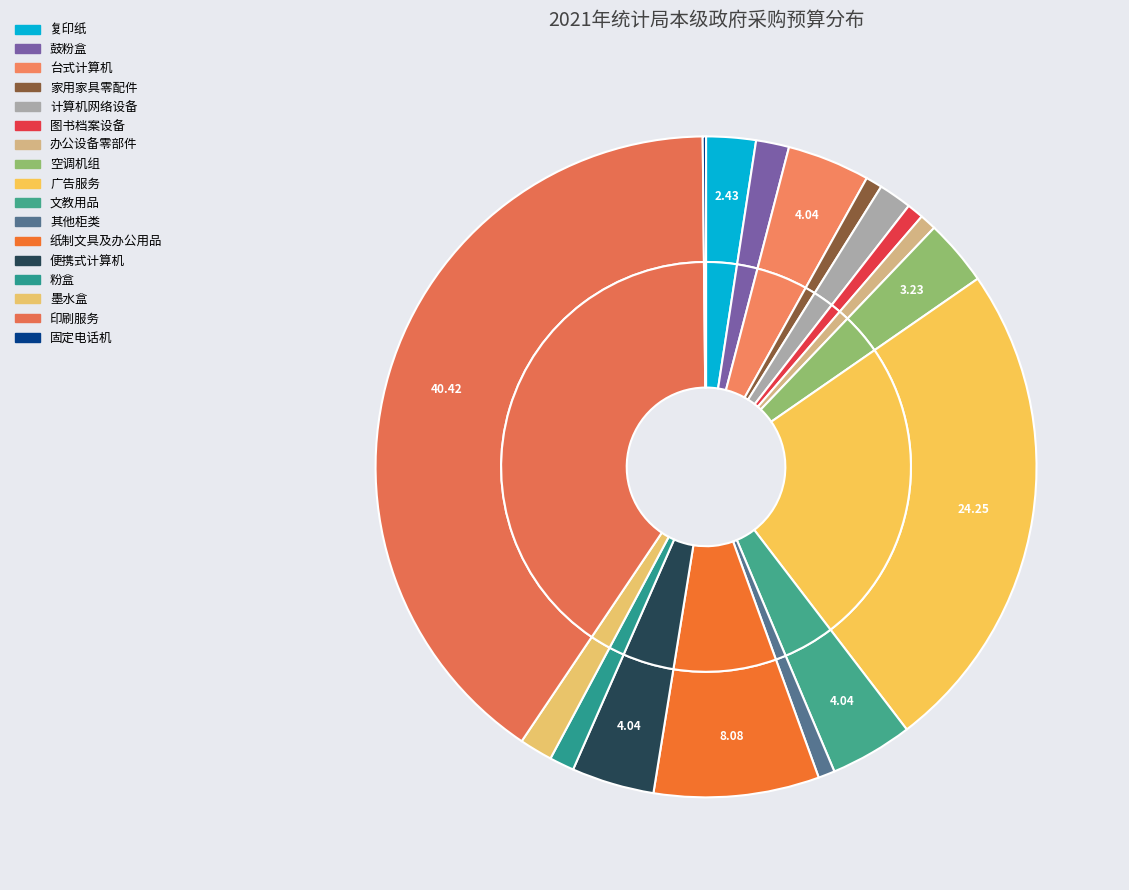

Does 粉盒 account for over 50% of the chart?

No